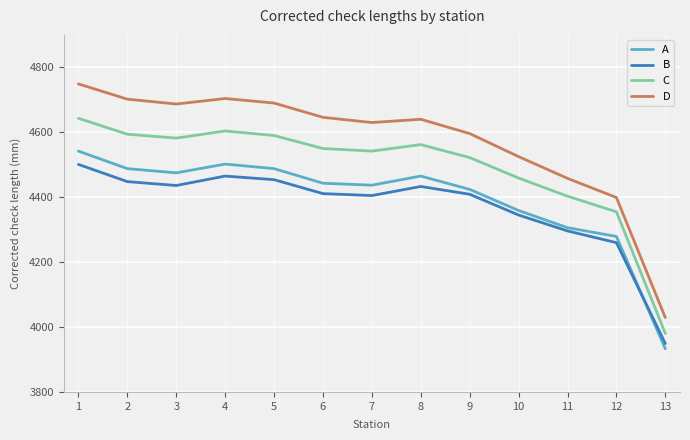

Count the number of categories in the chart.

13